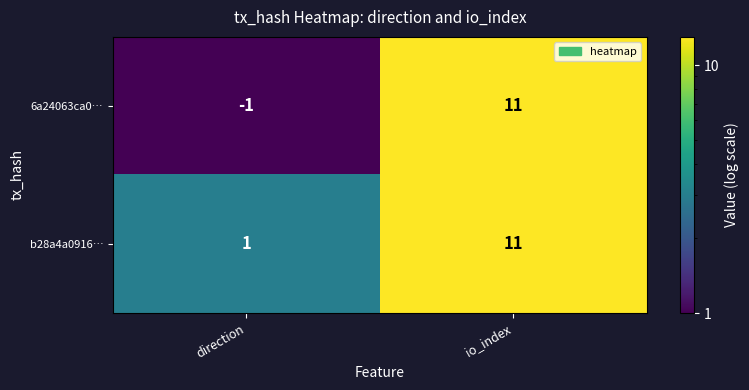

What is the average value of the b28a4a0916… series?

6